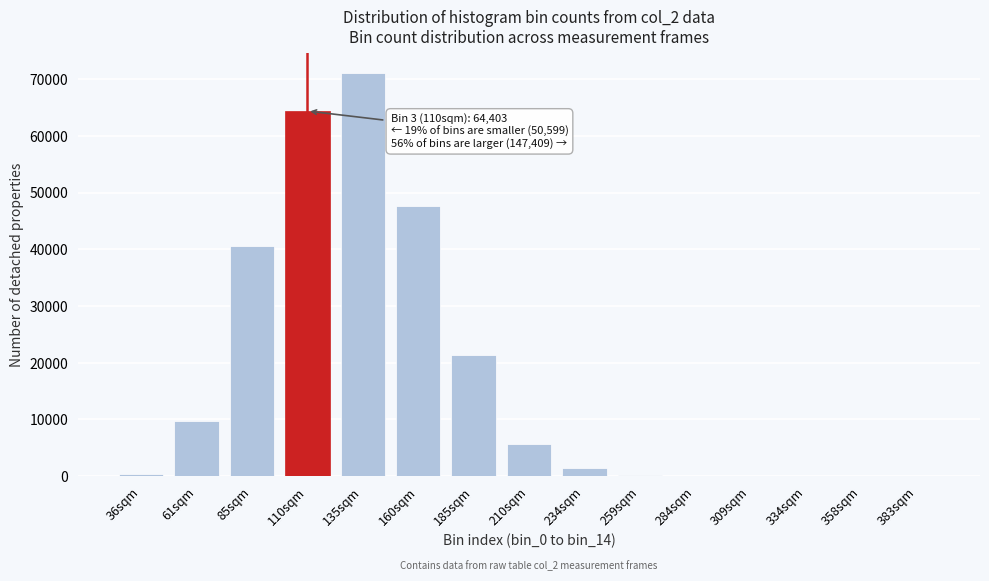

Where is the data nearest to the value 35512?

85sqm